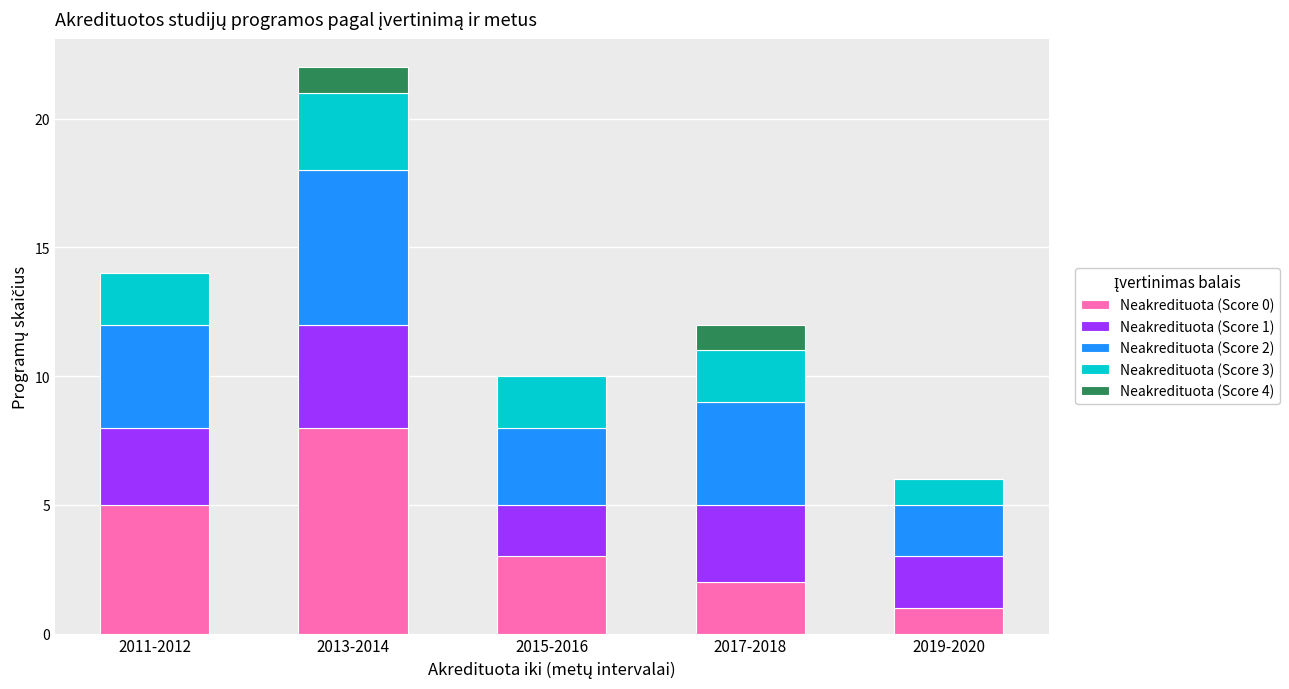

Are the bars grouped side by side (vs. stacked)?

No